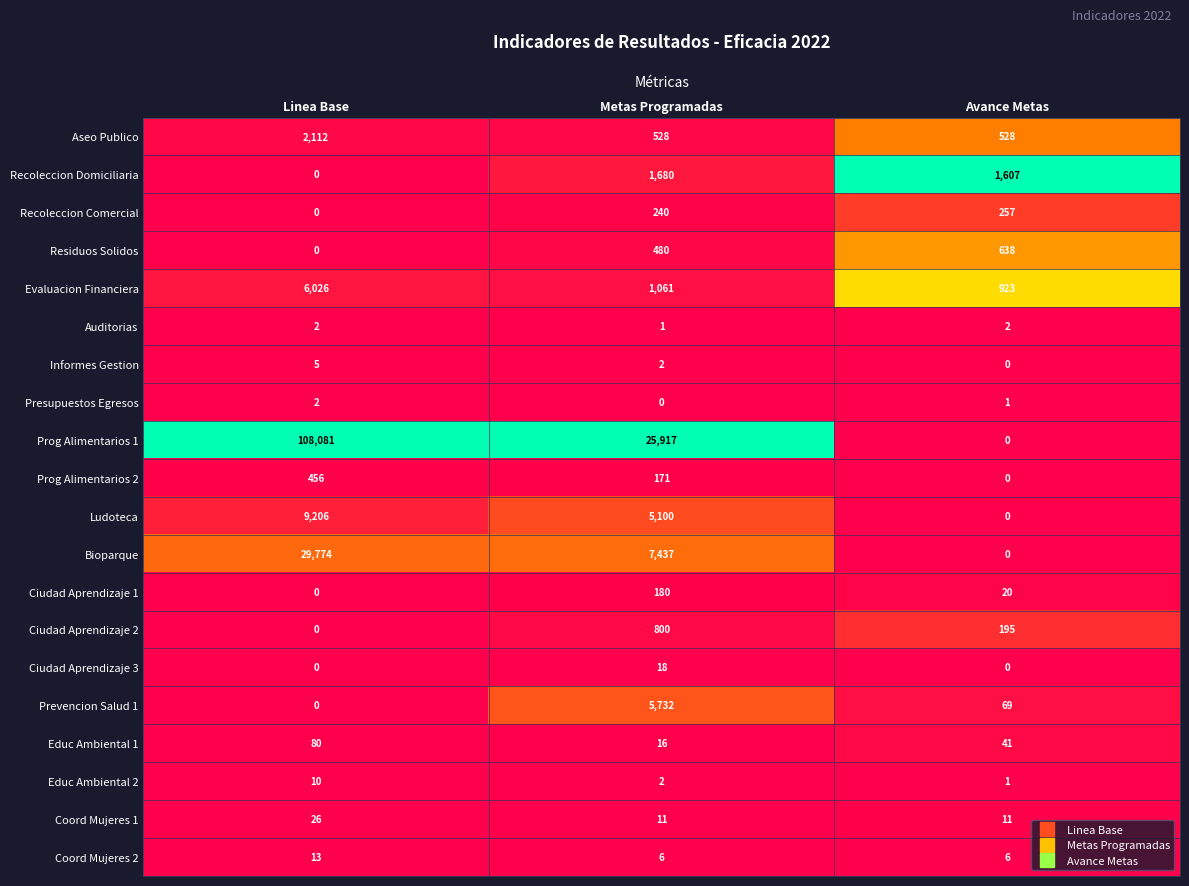

How many data points does each series have?

3